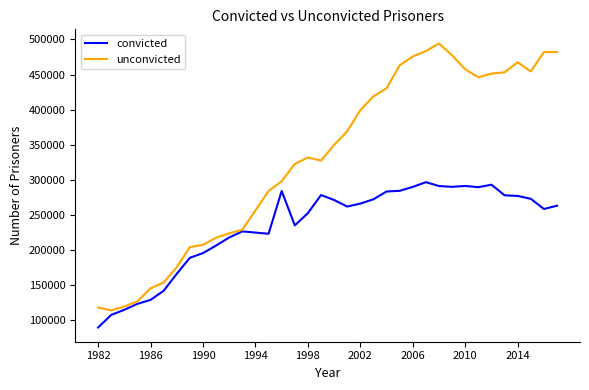

Which series has the largest total across all categories?

unconvicted